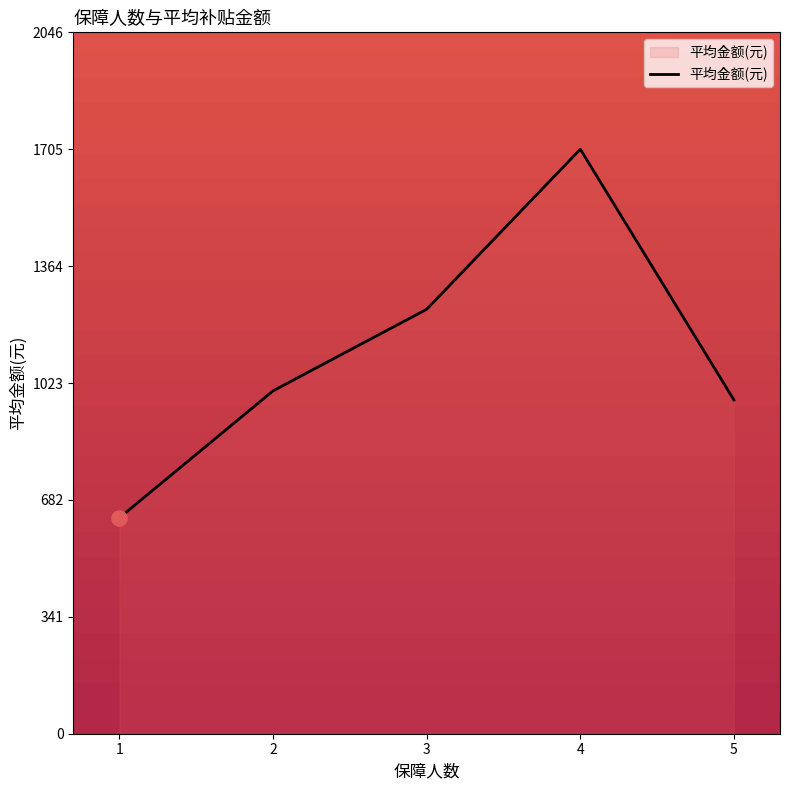

What is the change in value from 3 to 5?

-264.5